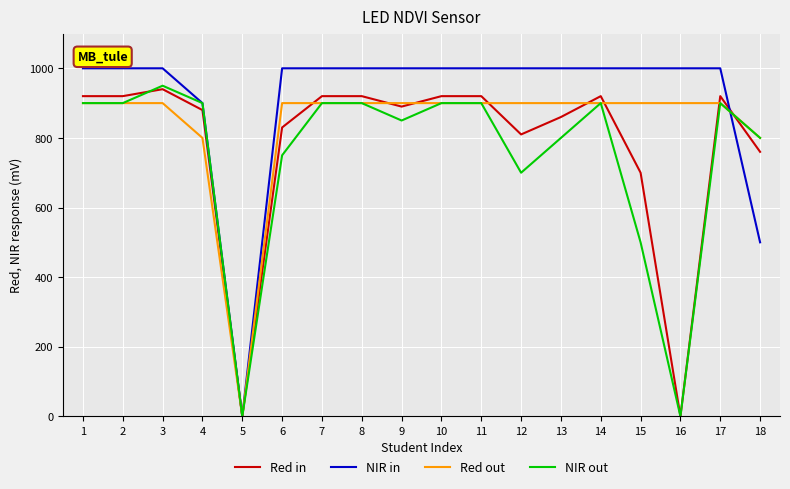

True or false: Red in and Red out intersect in this chart.

True